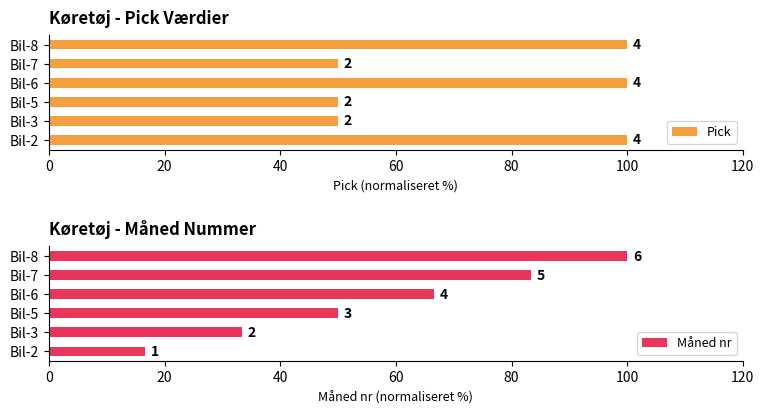

What is the difference between the Pick values at Bil-5 and Bil-8?

50.0